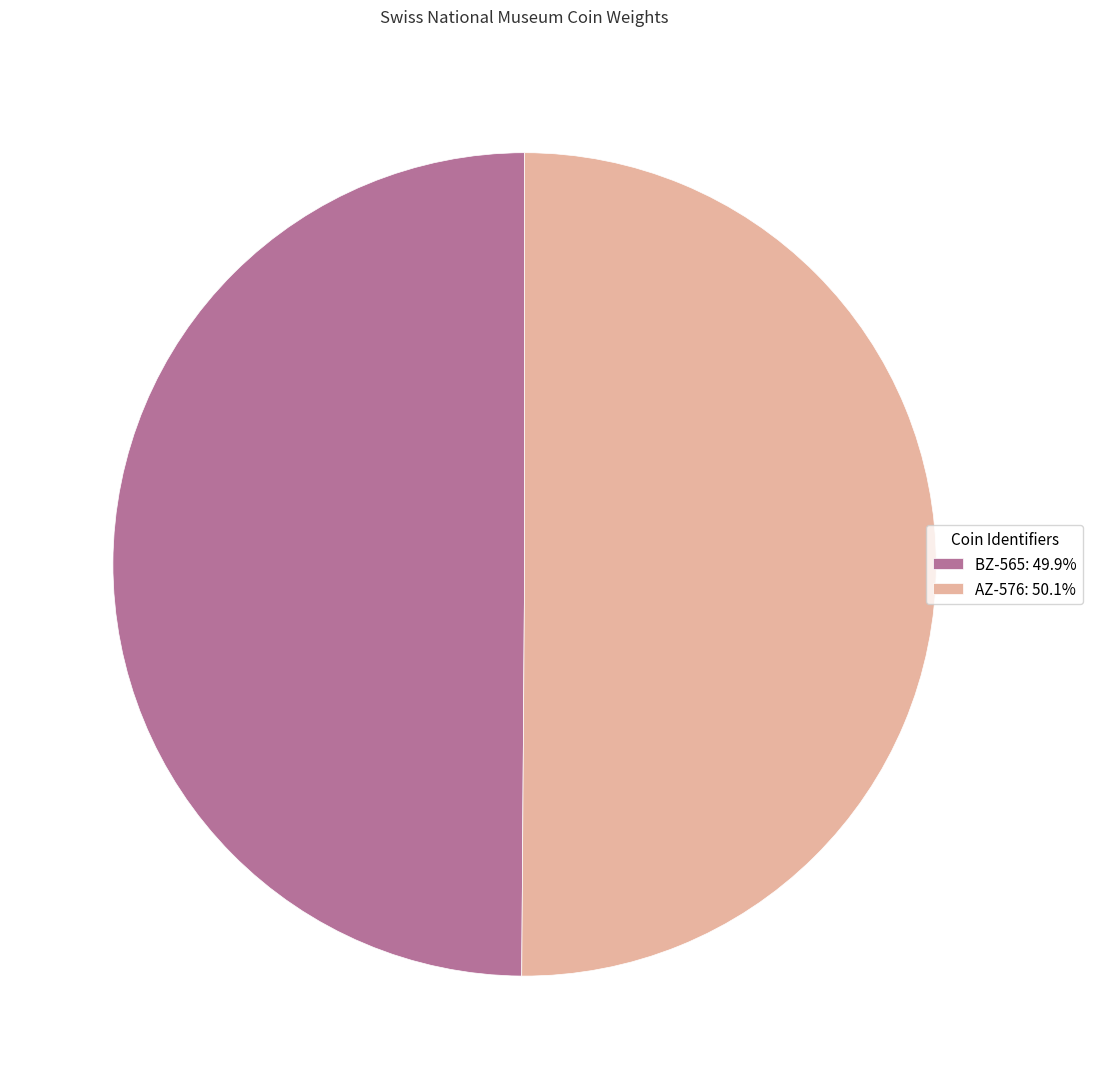

Approximately how many times larger is the value at AZ-576: 50.1% compared to BZ-565: 49.9%?

1.0